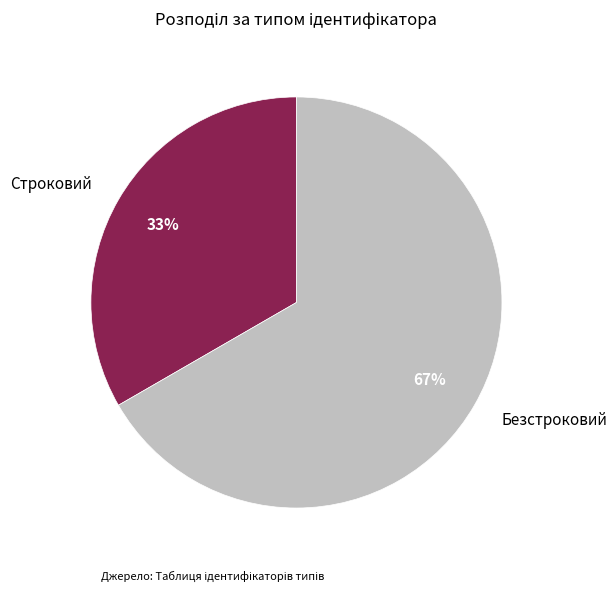

To the nearest percent, what is the average slice percentage?

50%